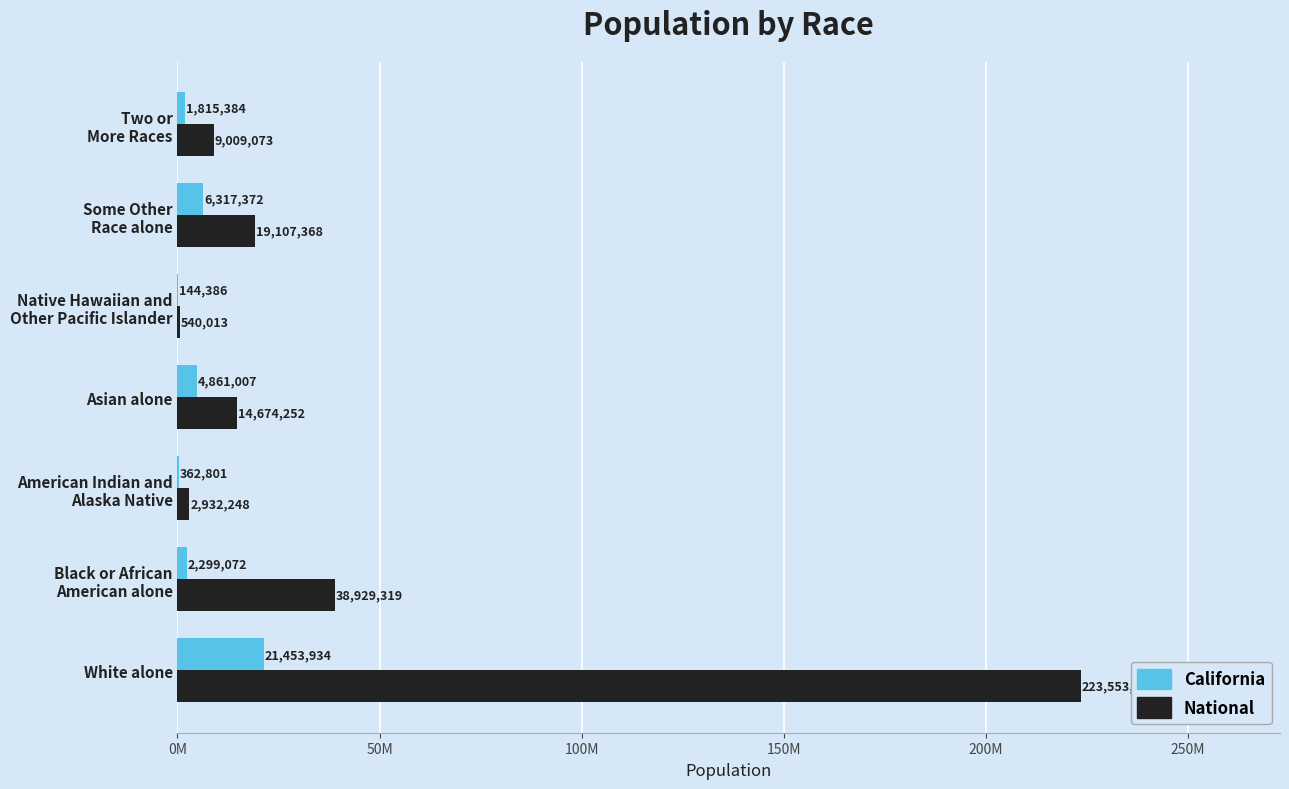

What are all the series names shown in the legend?

California, National